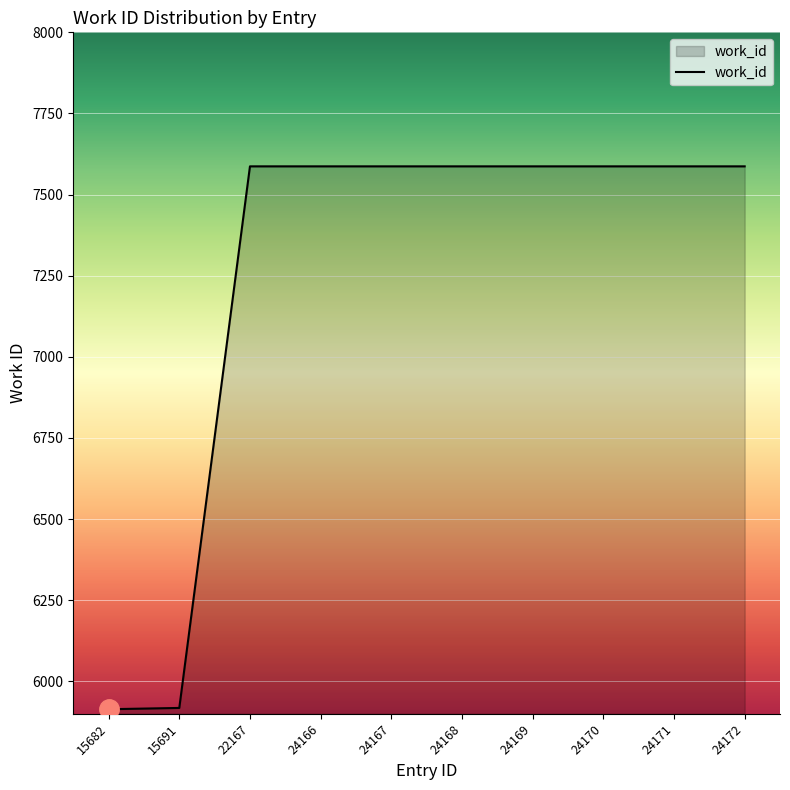

What is the smallest value displayed?

5914